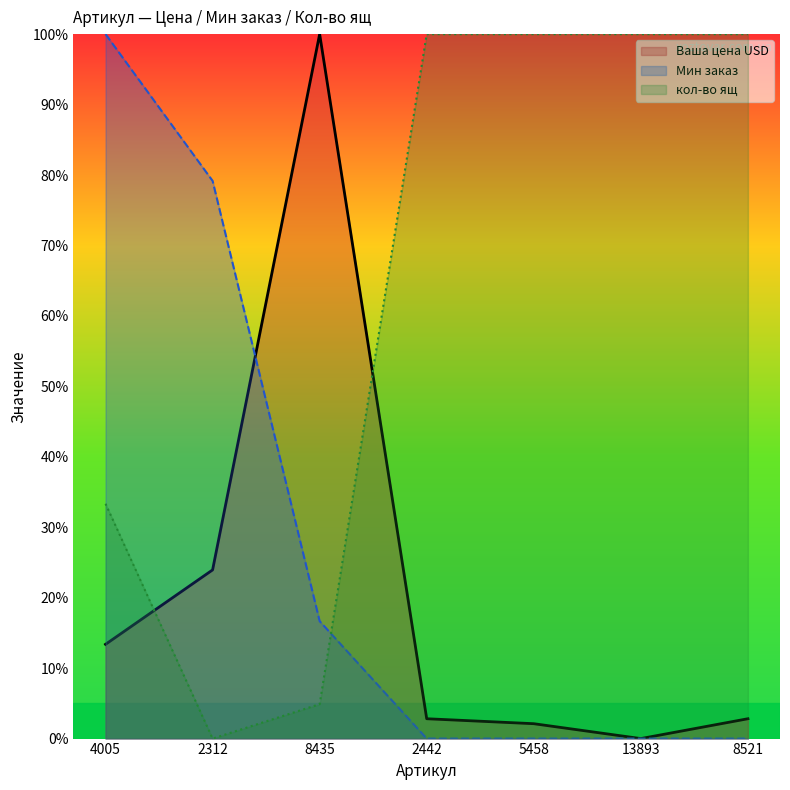

How many data points does each series have?

7